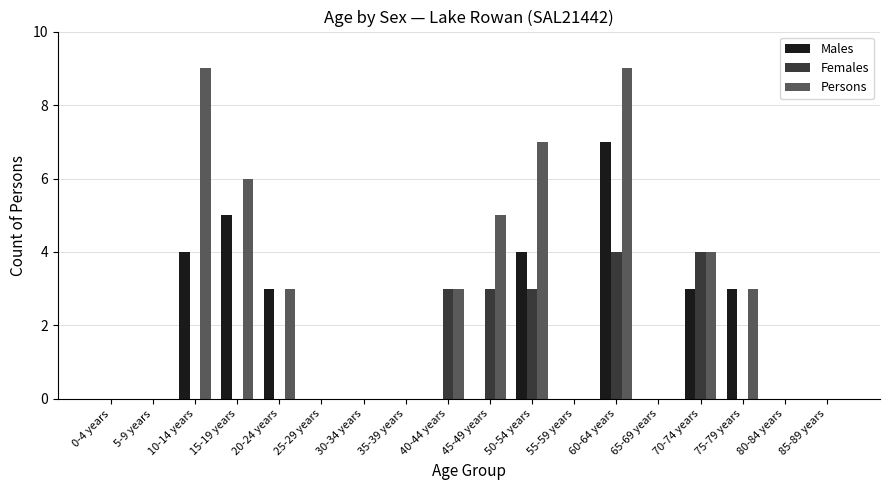

Reading left to right, what are all the values shown in this chart?

Males: 0	0	4	5	3	0	0	0	0	0	4	0	7	0	3	3	0	0
Females: 0	0	0	0	0	0	0	0	3	3	3	0	4	0	4	0	0	0
Persons: 0	0	9	6	3	0	0	0	3	5	7	0	9	0	4	3	0	0